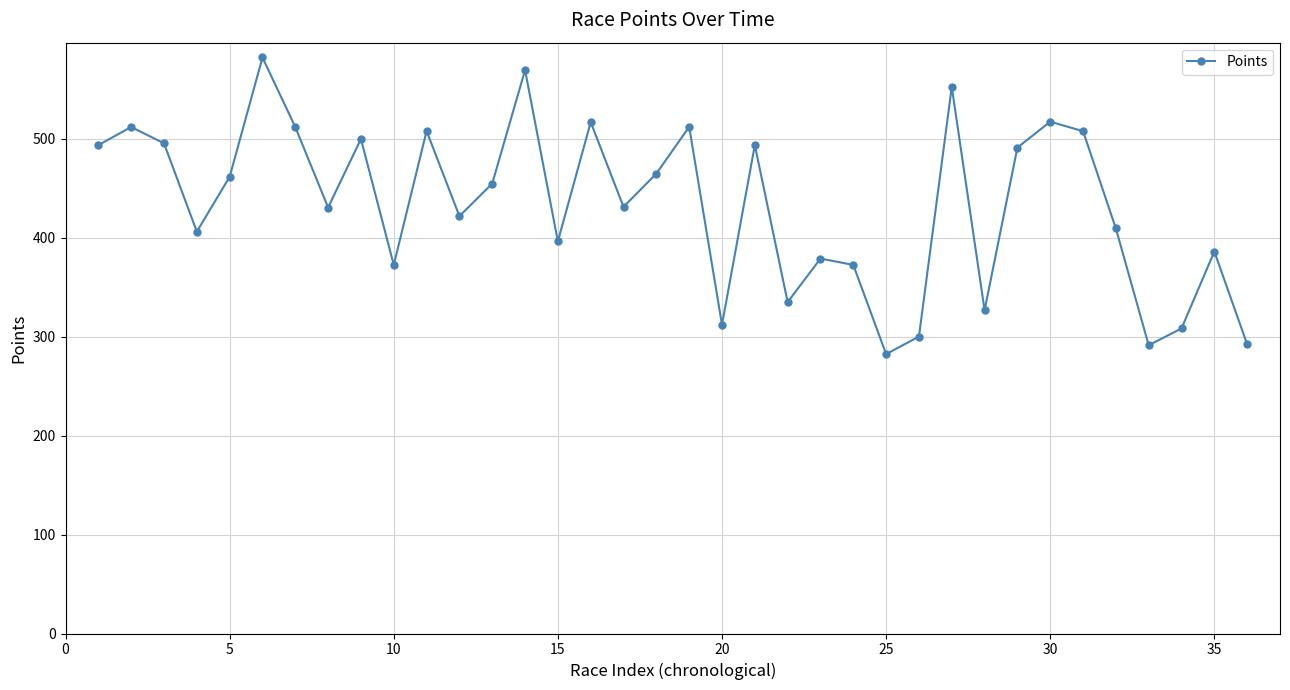

What is the maximum value shown in the chart?

582.4